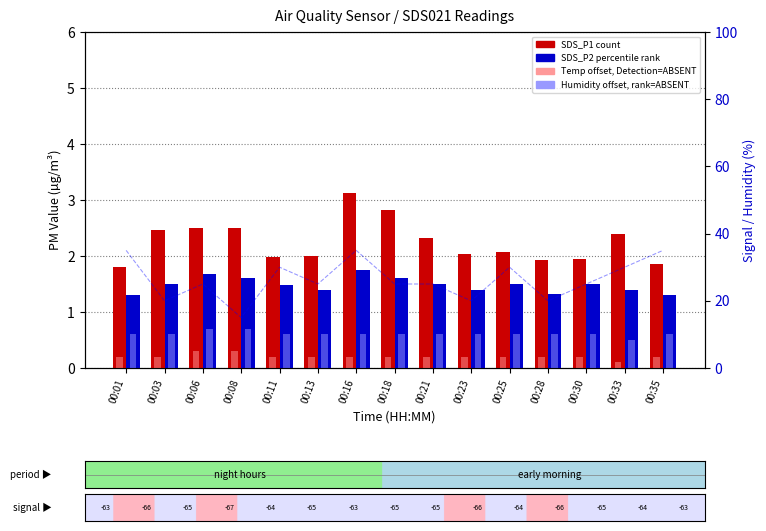

At which category is the sum across all series the highest?

00:16